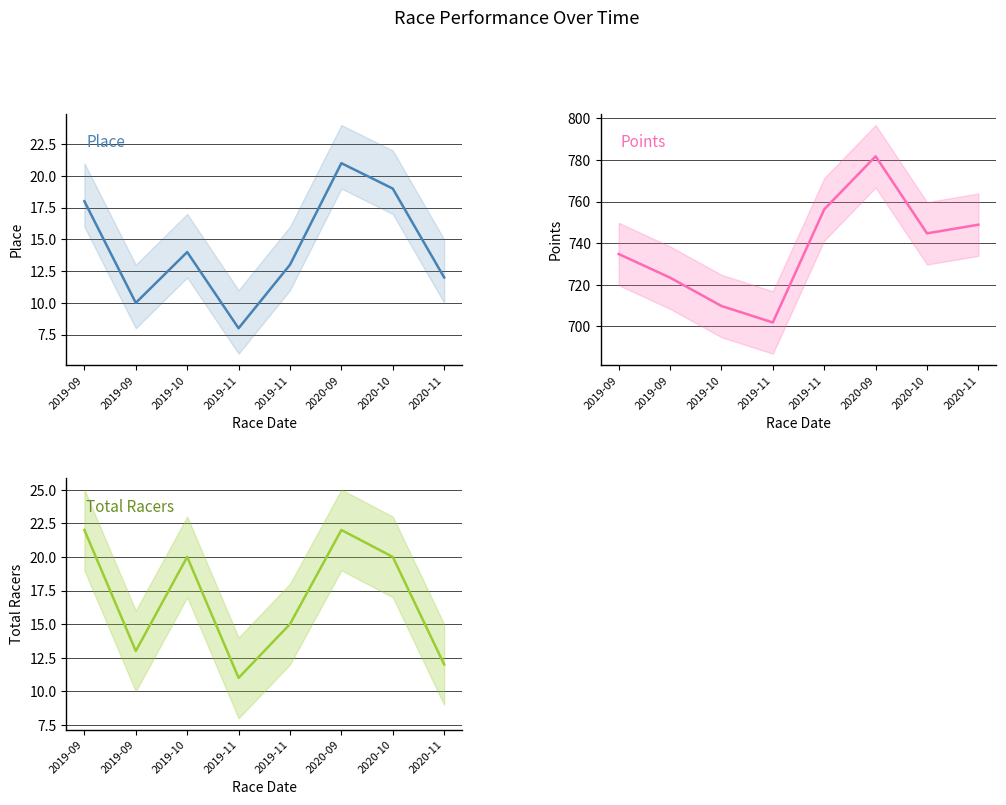

Reading left to right, extract all data points from this chart.

Place: 2019-09=18.0	2019-09=10.0	2019-10=14.0	2019-11=8.0	2019-11=13.0	2020-09=21.0	2020-10=19.0	2020-11=12.0
Points: 2019-09=734.8	2019-09=723.5	2019-10=709.8	2019-11=701.9	2019-11=756.3	2020-09=781.8	2020-10=744.8	2020-11=748.9
Total Racers: 2019-09=22.0	2019-09=13.0	2019-10=20.0	2019-11=11.0	2019-11=15.0	2020-09=22.0	2020-10=20.0	2020-11=12.0